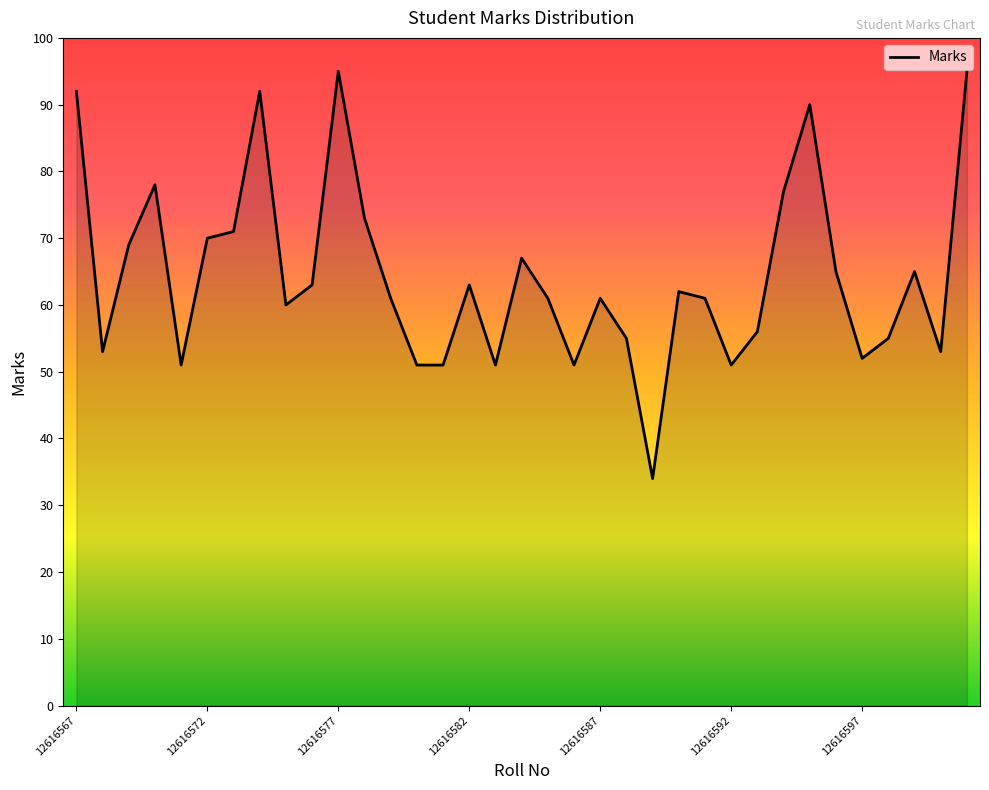

What is the greatest value displayed?

95